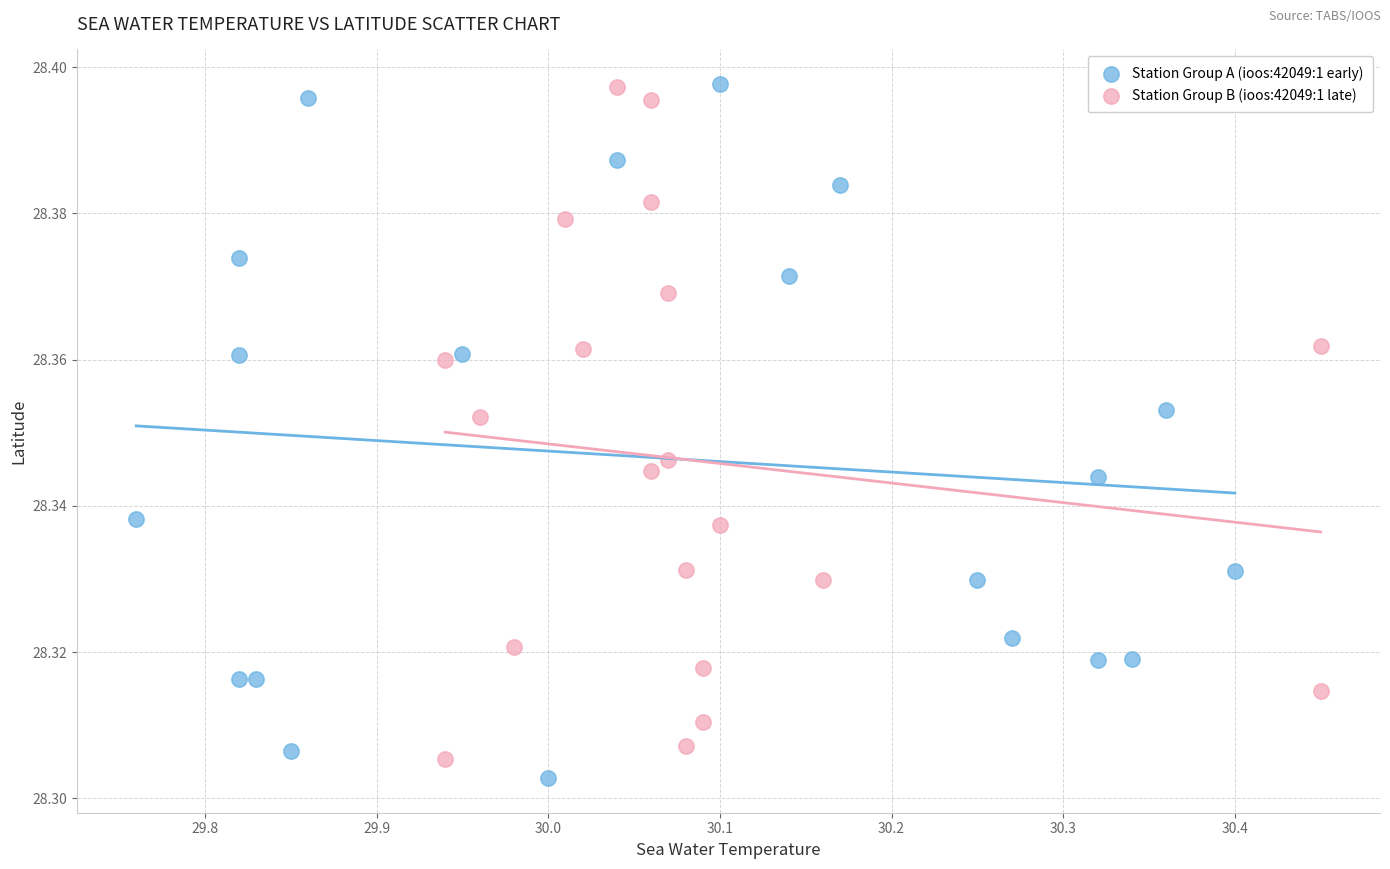

Which series reaches the minimum Y coordinate?

Station Group A (ioos:42049:1 early)